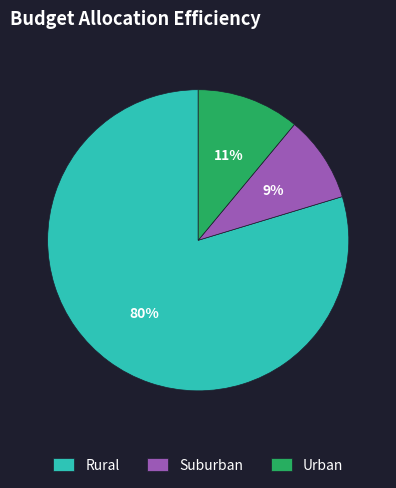

The Suburban slice represents 9% of the pie. True or false?

True